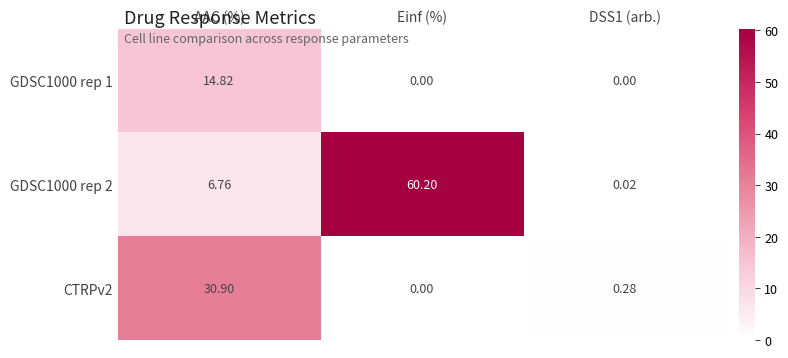

At which category is the sum across all series the highest?

Einf (%)